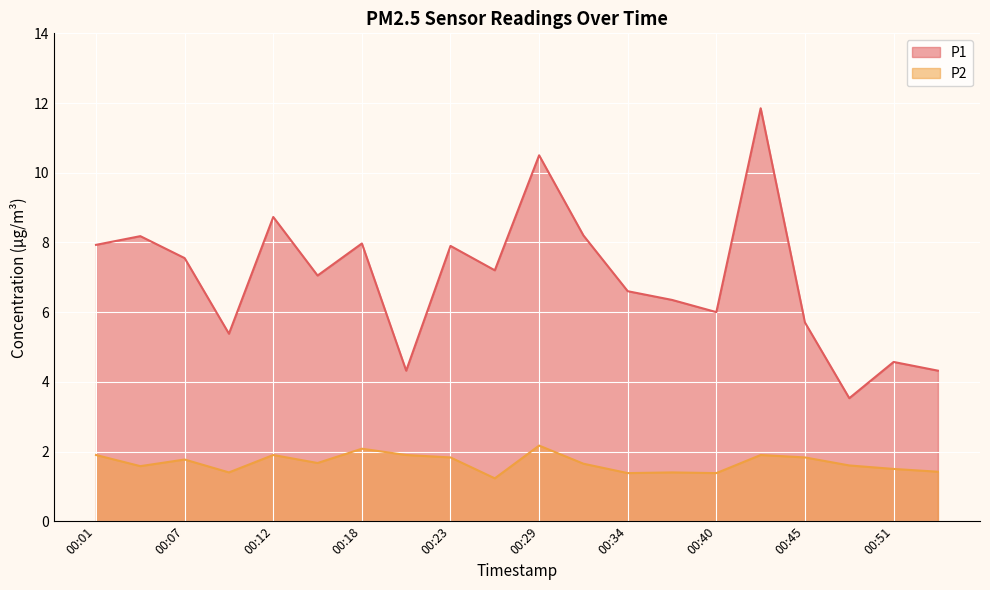

In P2, how many points are higher than both neighbors (excluding endpoints)?

6